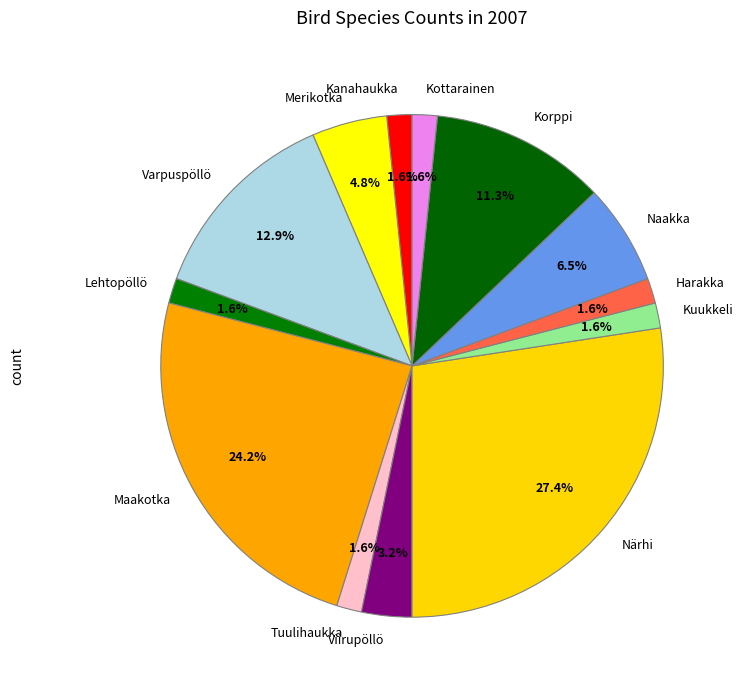

What is the ratio of the value at Merikotka to the value at Kanahaukka?

3.0